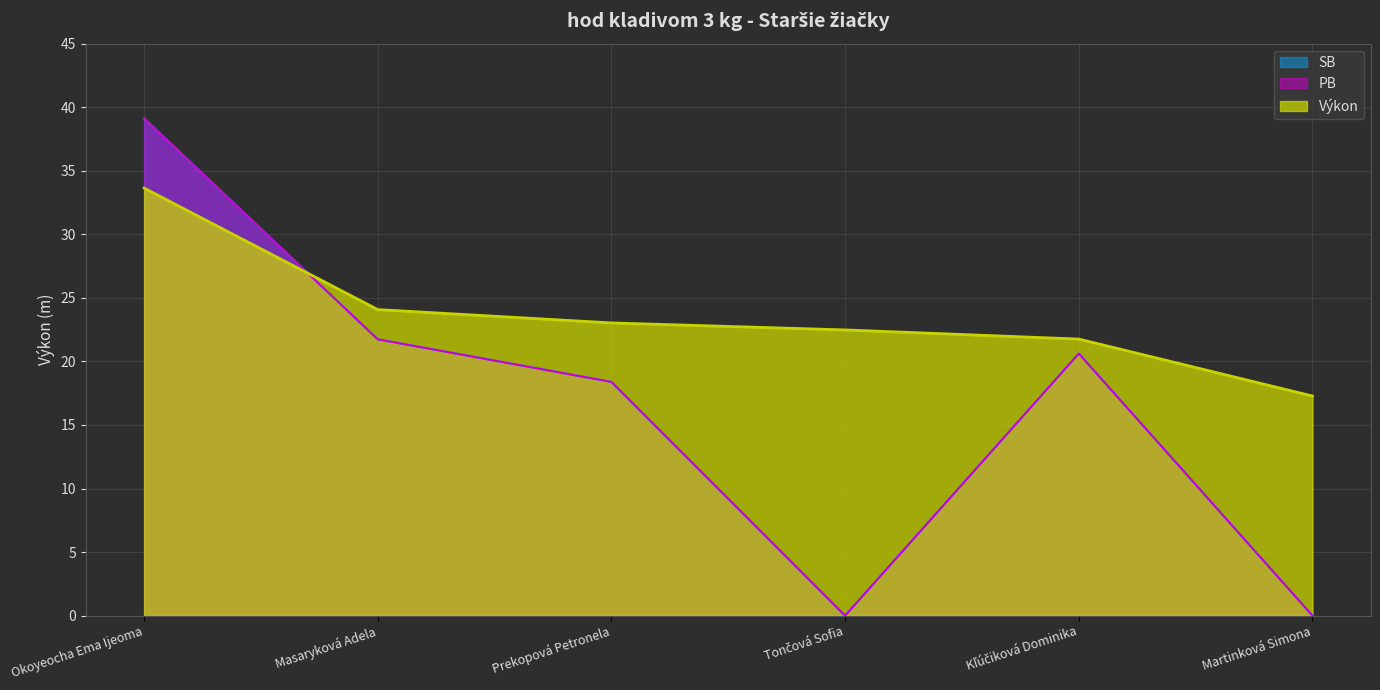

True or false: PB has a value of 21.7 at Masaryková Adela.

True